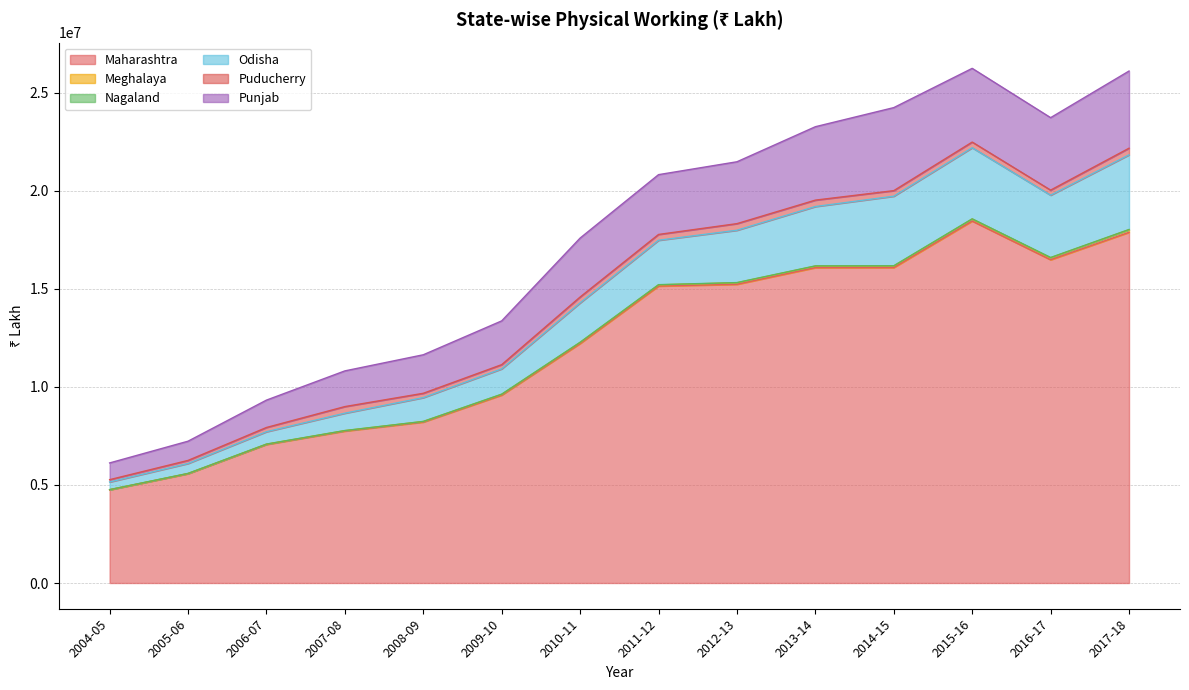

Rank the series at 2011-12 from highest to lowest value.

Maharashtra, Punjab, Odisha, Puducherry, Meghalaya, Nagaland